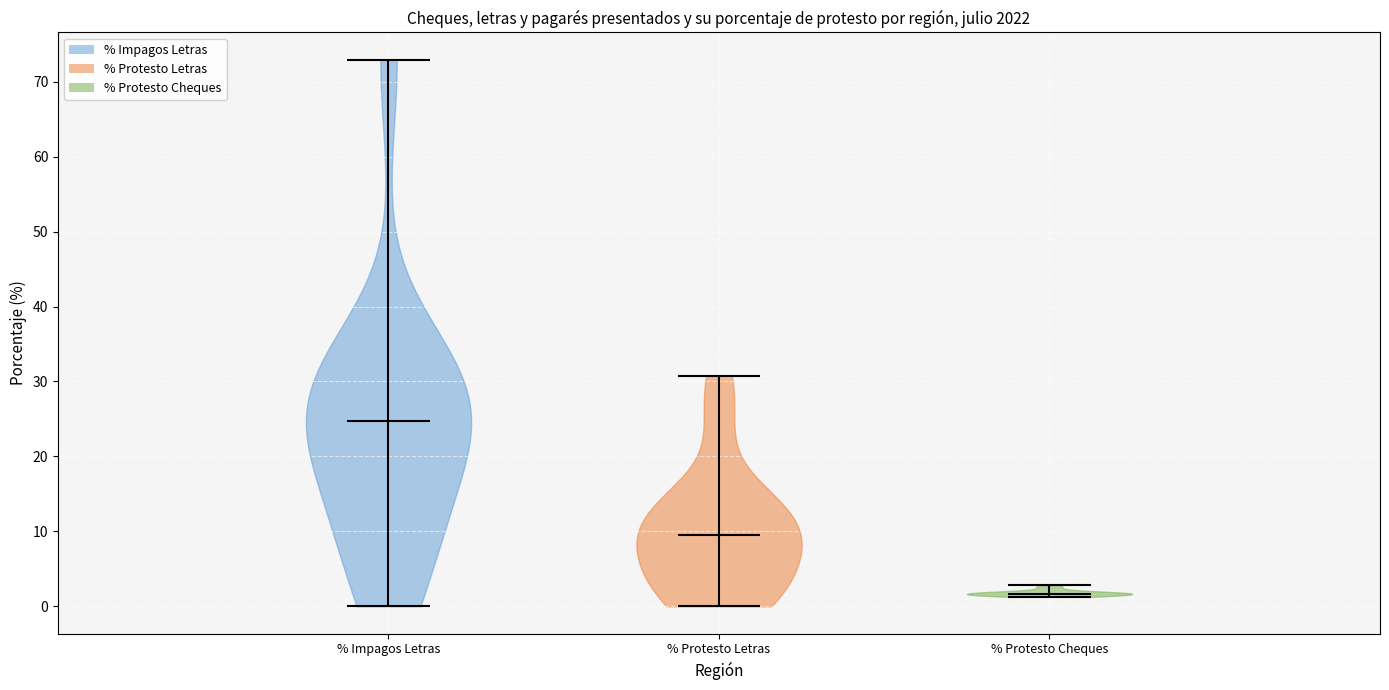

Reading left to right, read every violin against the y-axis: where its median line is, and the lowest and highest points it reaches. The values are not printed on the chart, so give them approximately, as read against the axis.

% Impagos Letras: median line 25, lowest point 0, highest point 73
% Protesto Letras: median line 10, lowest point 0, highest point 31
% Protesto Cheques: median line 2, lowest point 1, highest point 3